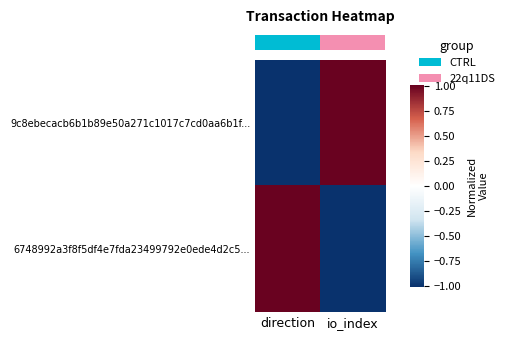

At which category is the sum across all series the highest?

direction